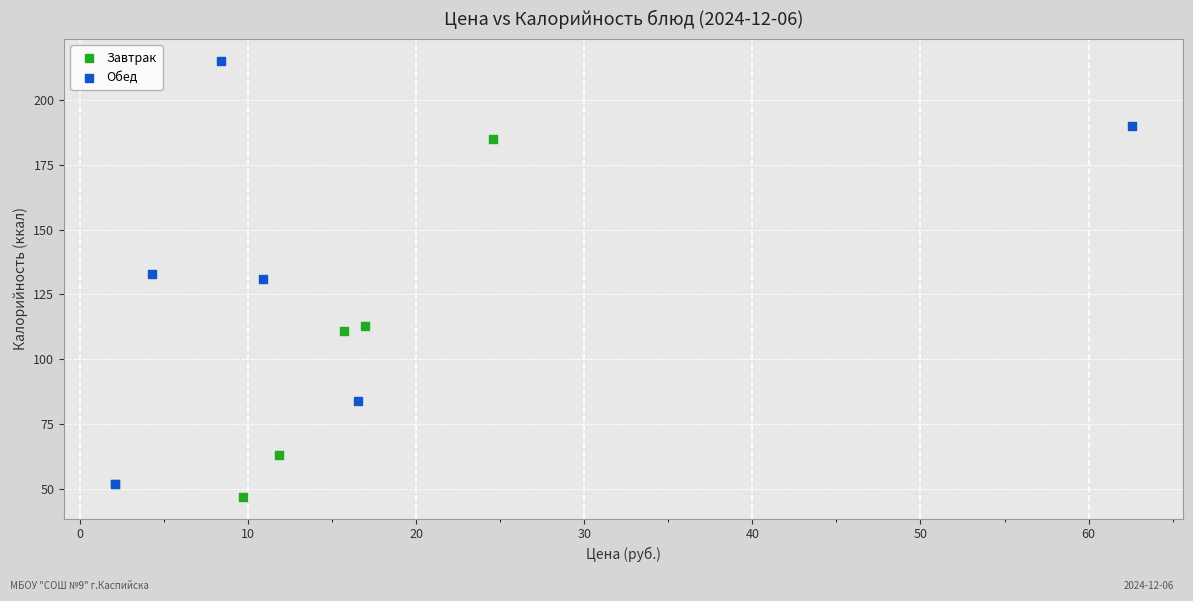

Which series has the widest spread of Y values?

Обед